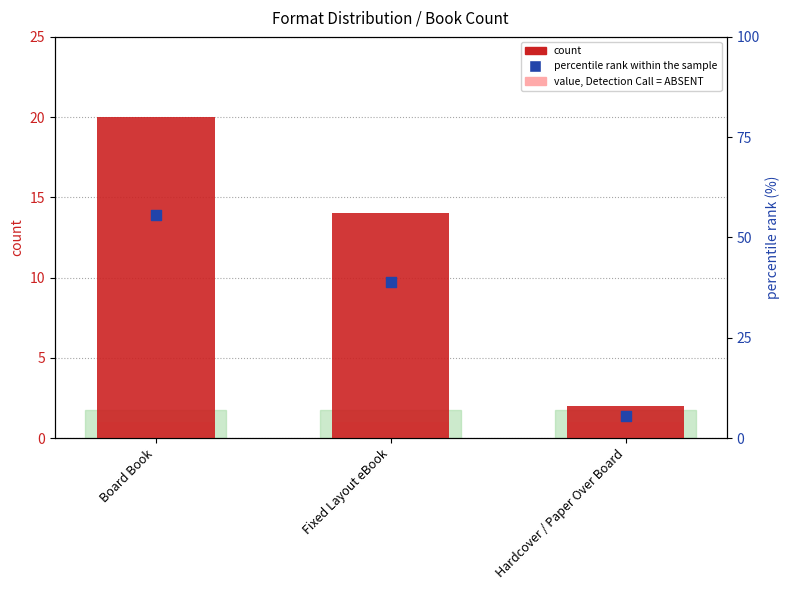

At how many categories does at least one series exceed 6?

2